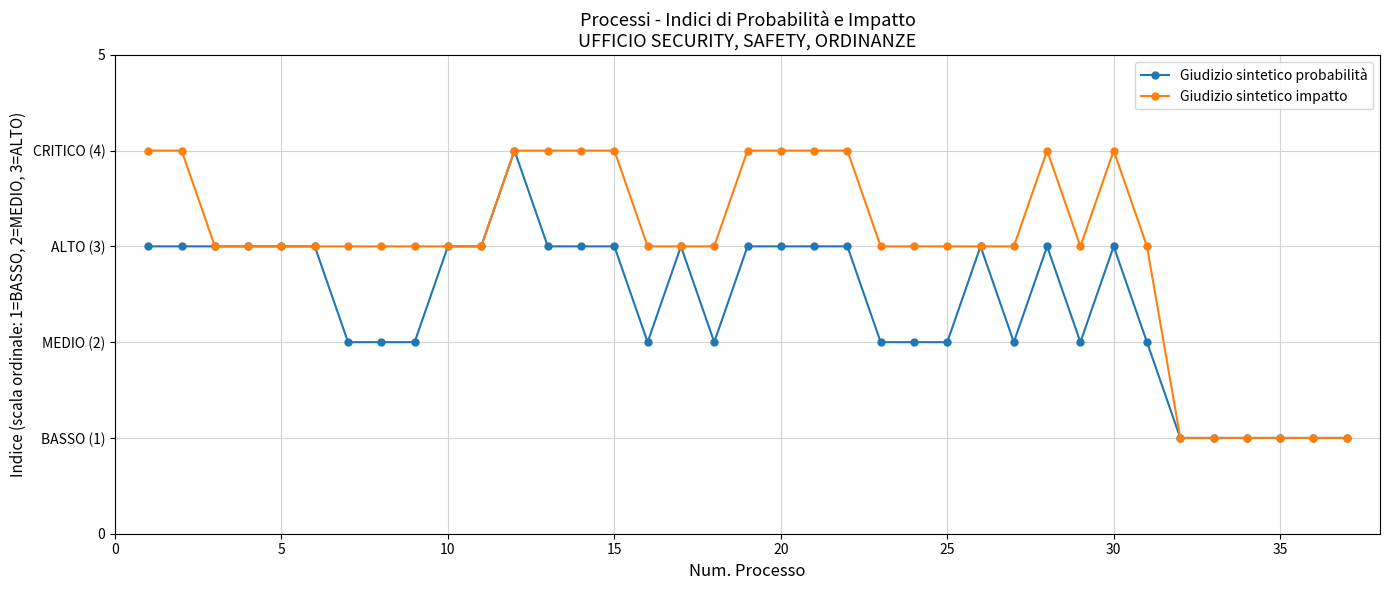

True or false: Giudizio sintetico impatto and Giudizio sintetico probabilità cross at least once.

False